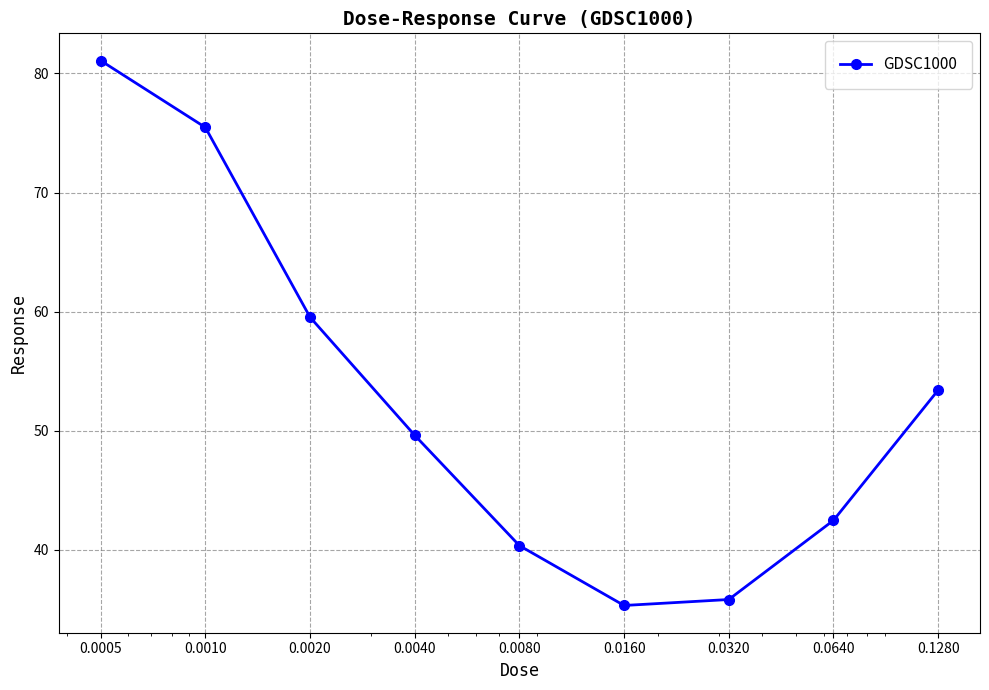

Reading right to left, extract all data points from this chart.

53.4	42.5	35.8	35.3	40.4	49.6	59.5	75.5	81.1